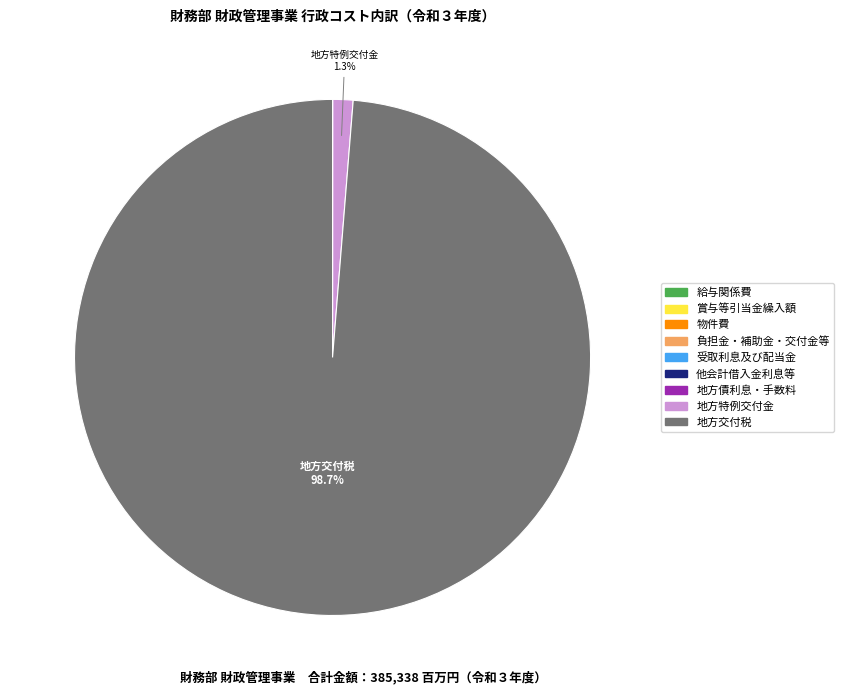

To the nearest percent, what percentage of the pie is 地方特例交付金?

1%